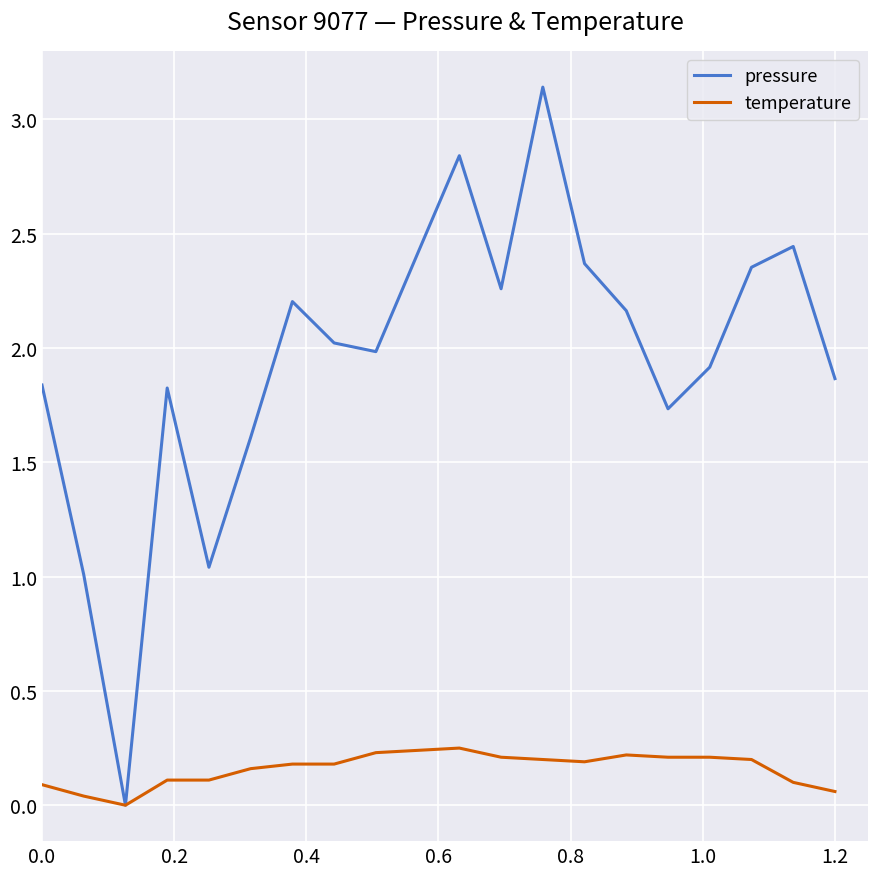

Rank the series by their average value, from lowest to highest.

temperature, pressure